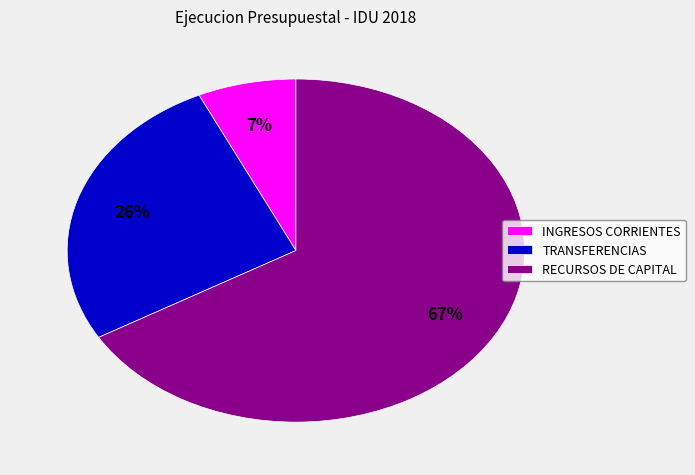

Is the sum of TRANSFERENCIAS and INGRESOS CORRIENTES greater than half?

No